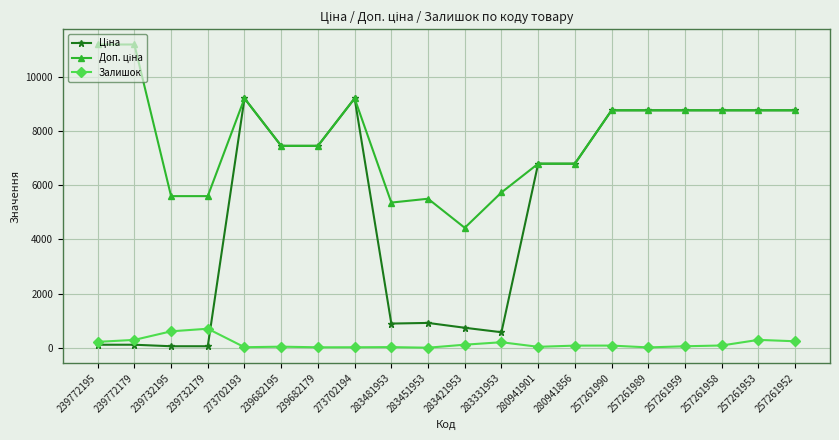

True or false: Залишок has more than 2 points higher than both neighbors.

True